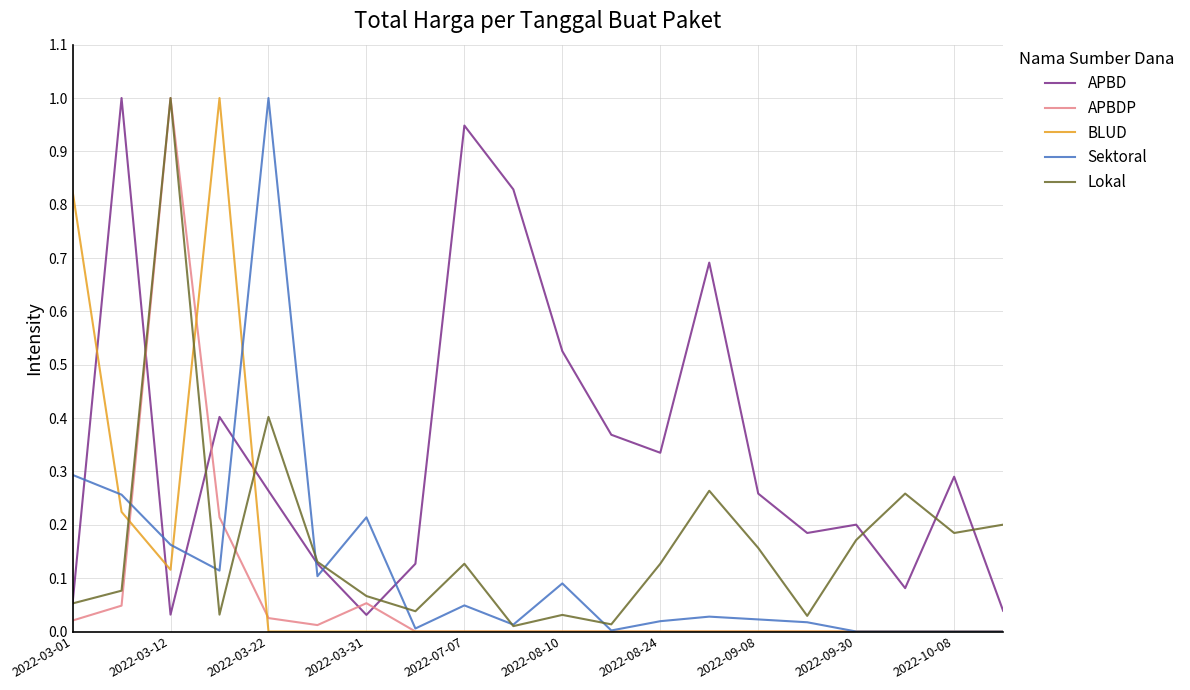

How many lines are shown in the chart?

5